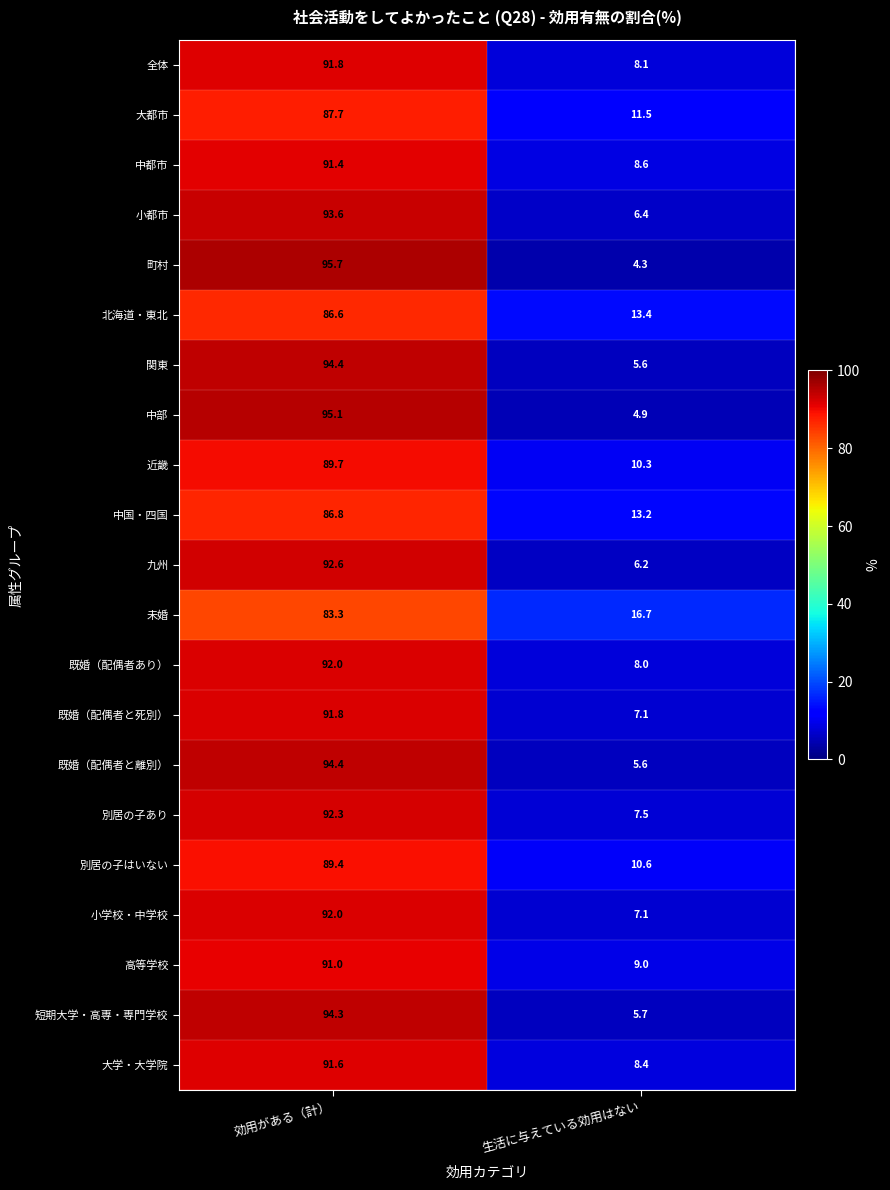

What is the sum of all 中部 values?

100.0